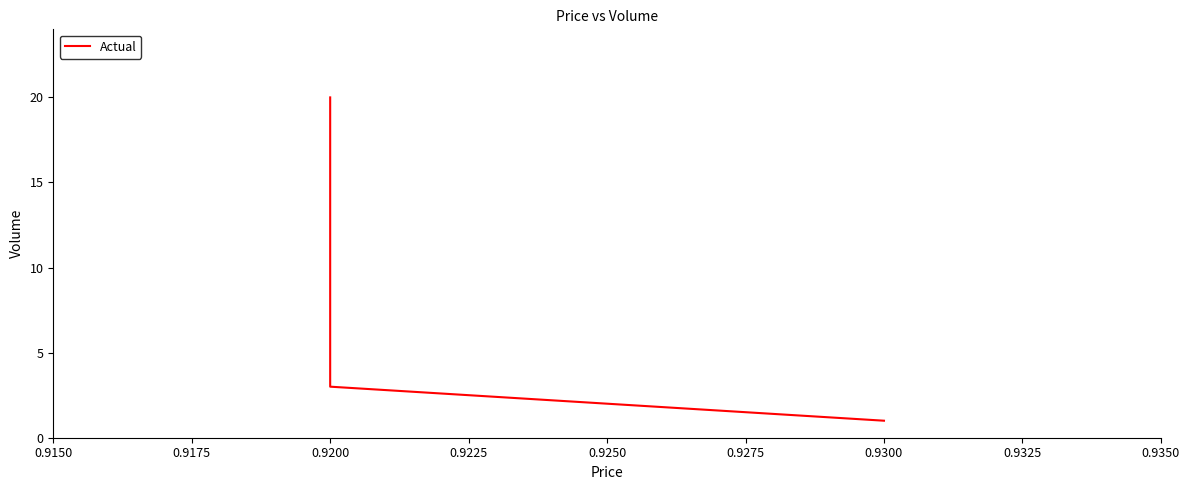

What is the smallest value displayed?

1